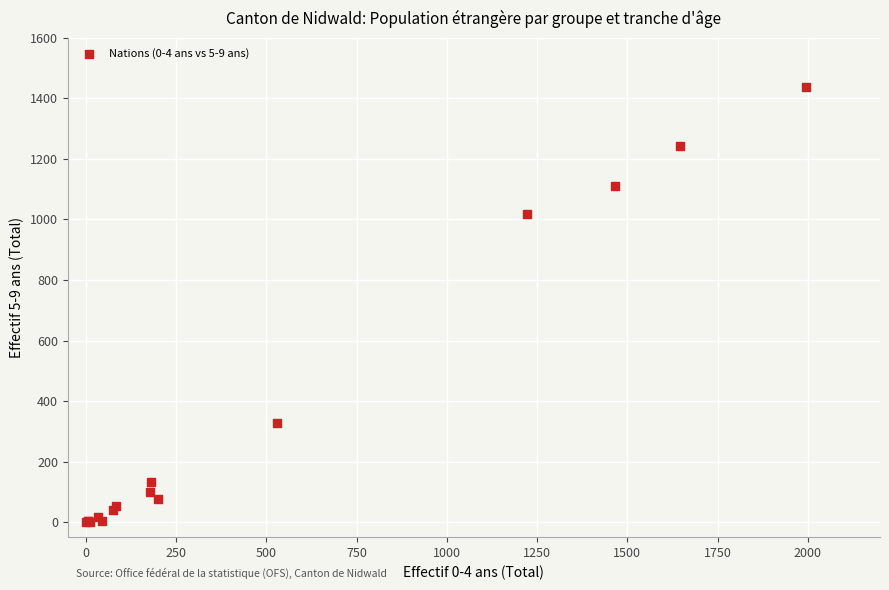

What Y value in the scatter plot is closest to 720?

1017